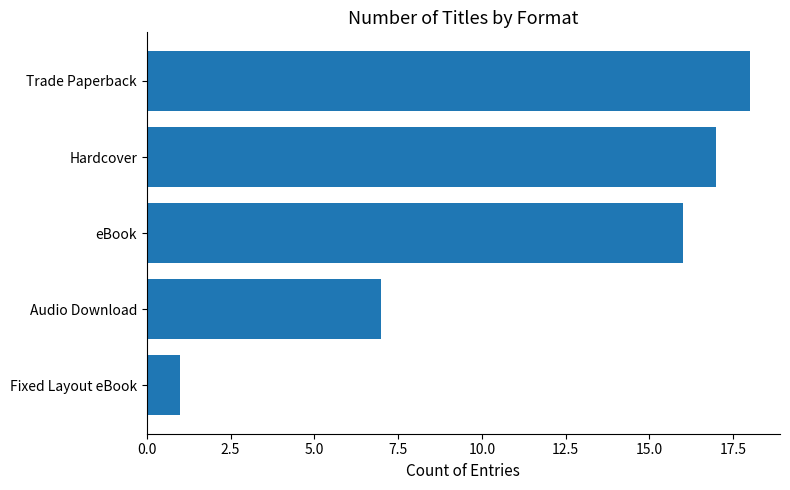

How many data points are less than 16?

2